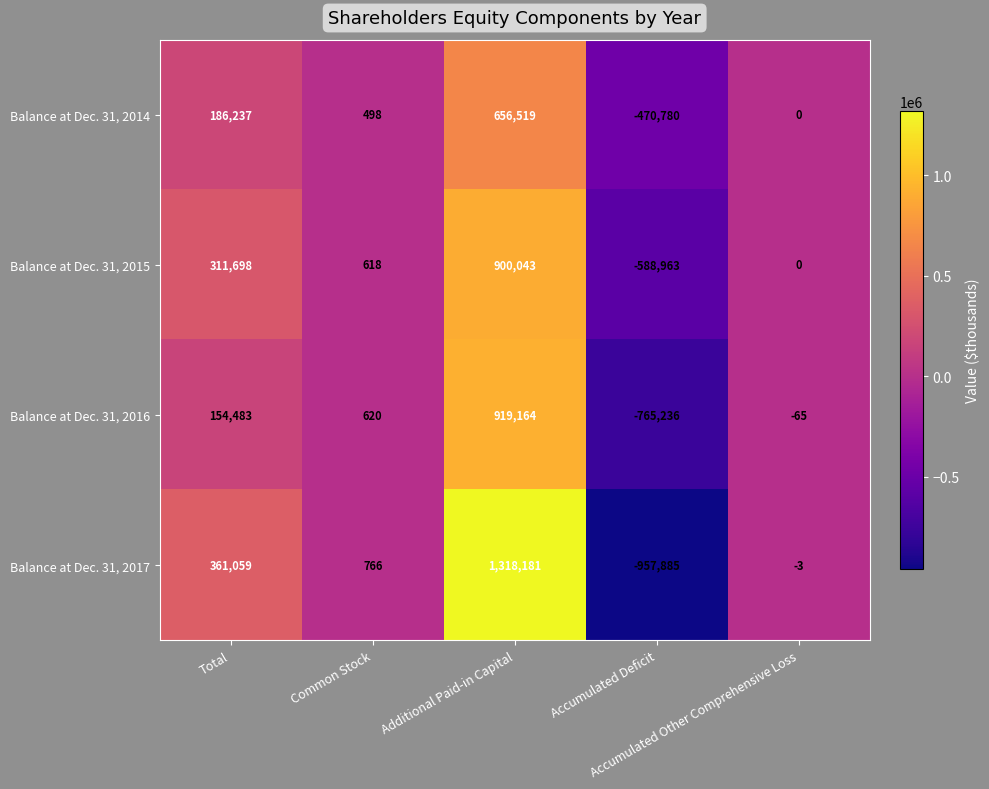

Which series has the largest total across all categories?

Balance at Dec. 31, 2017